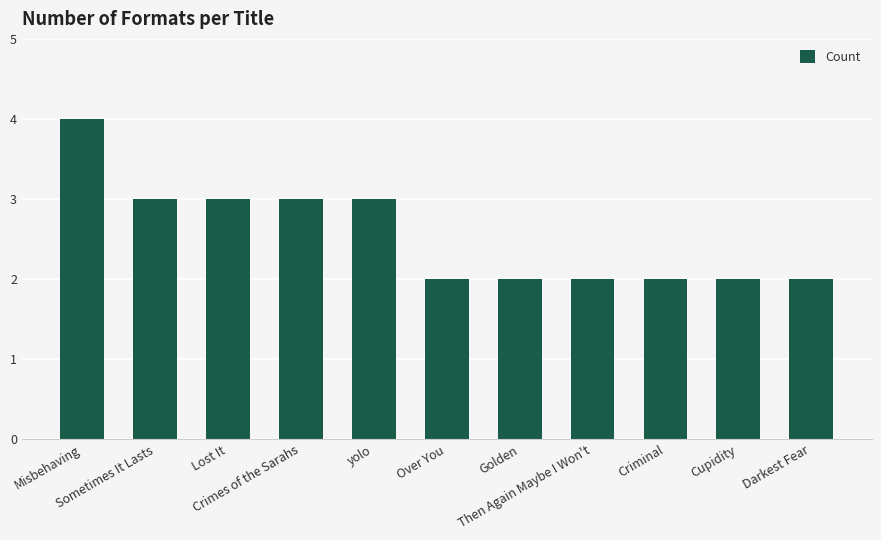

What is the sum of all values?

28